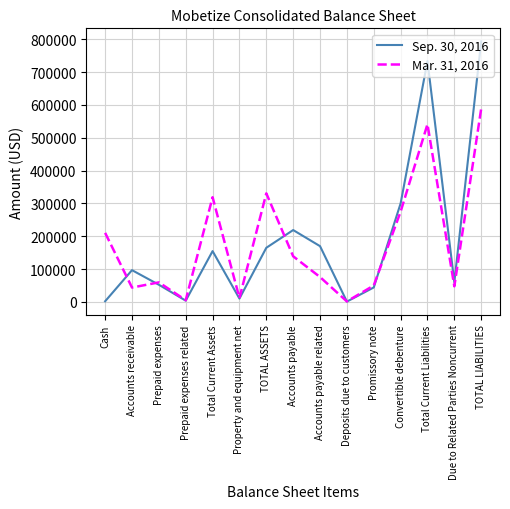

In Mar. 31, 2016, how many points are lower than both neighbors (excluding endpoints)?

5